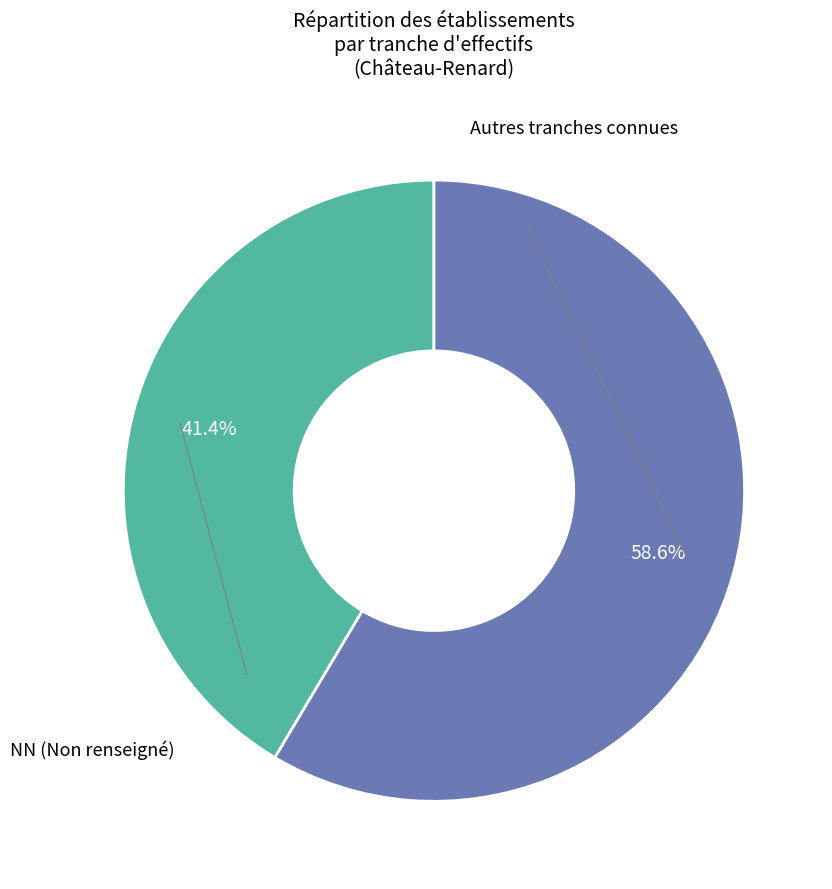

To the nearest percent, what is the average slice percentage?

50%